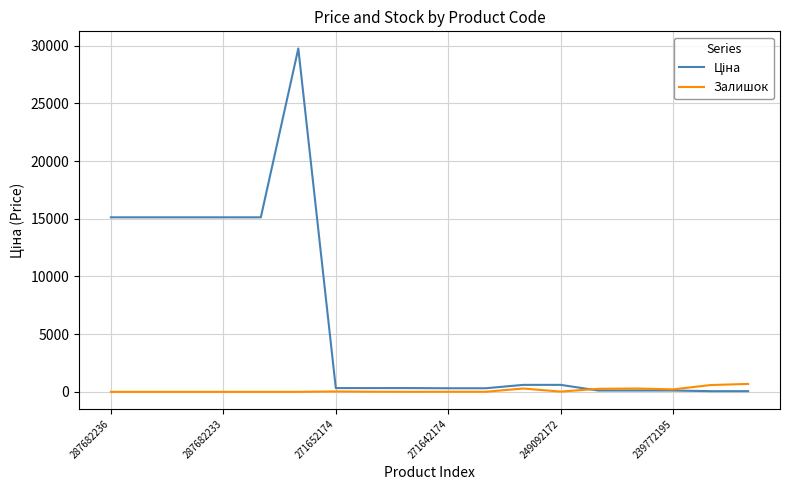

What is the highest value of the Залишок series?

686.0